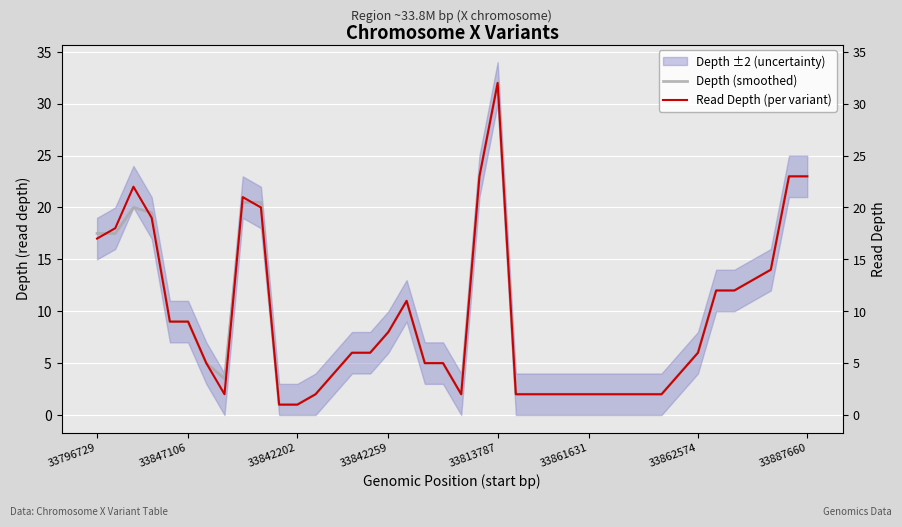

Is the value of Read Depth (per variant) at 35 greater than the value of Depth (smoothed) at 11?

Yes